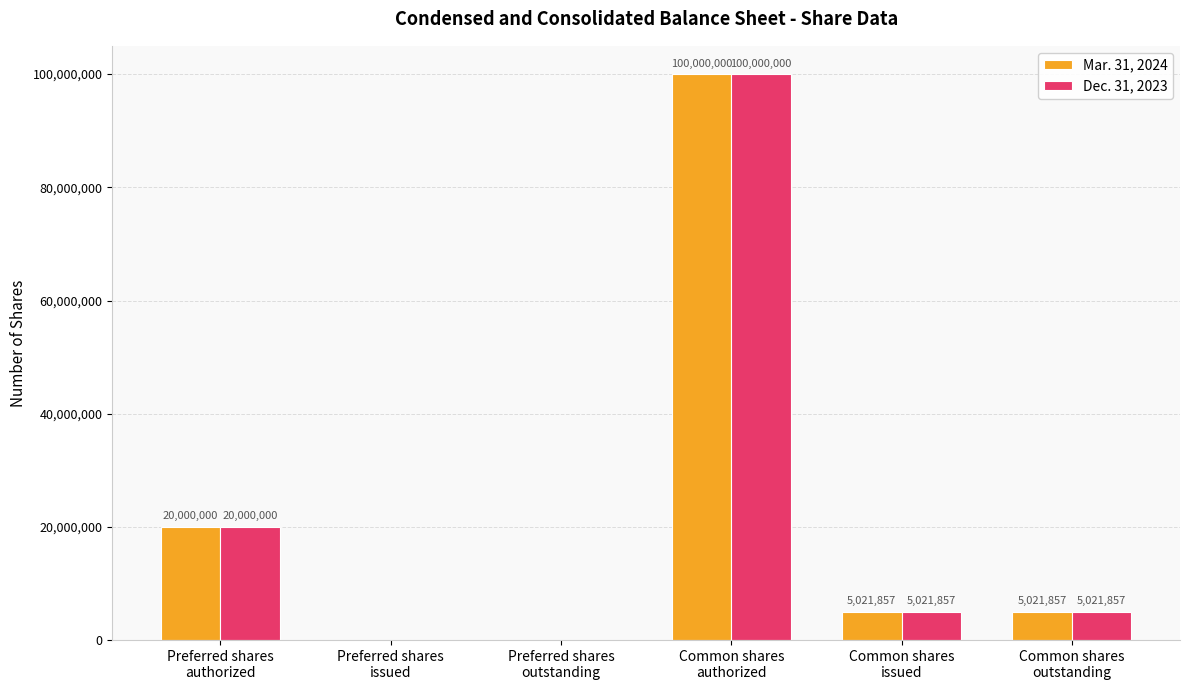

The value of Dec. 31, 2023 at Common shares
issued is 5021857. True or false?

True